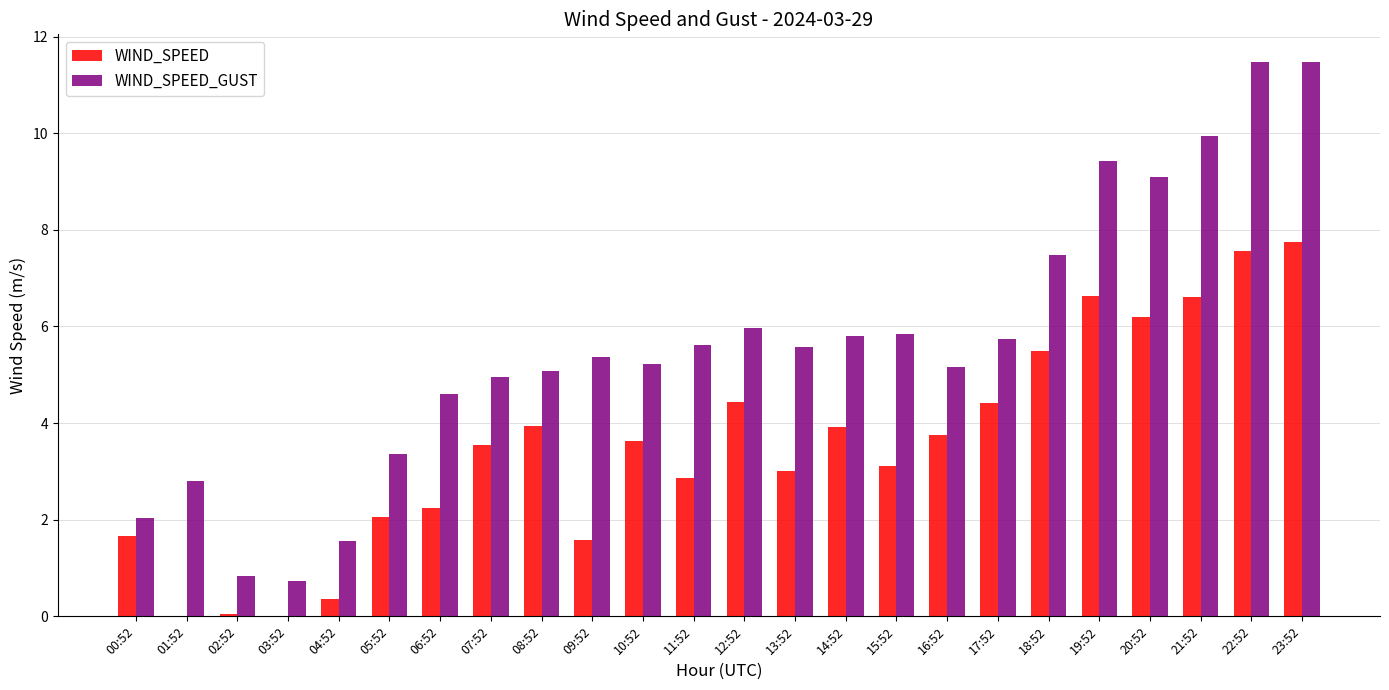

Is it true that WIND_SPEED_GUST equals 4.9 at 07:52?

True